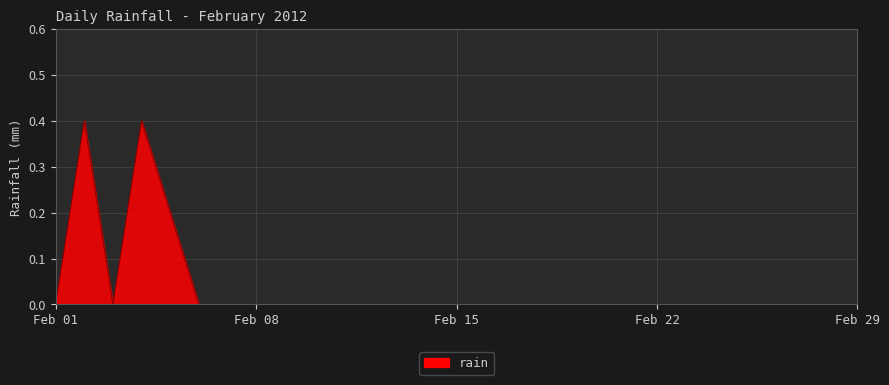

What is the greatest value displayed?

0.4